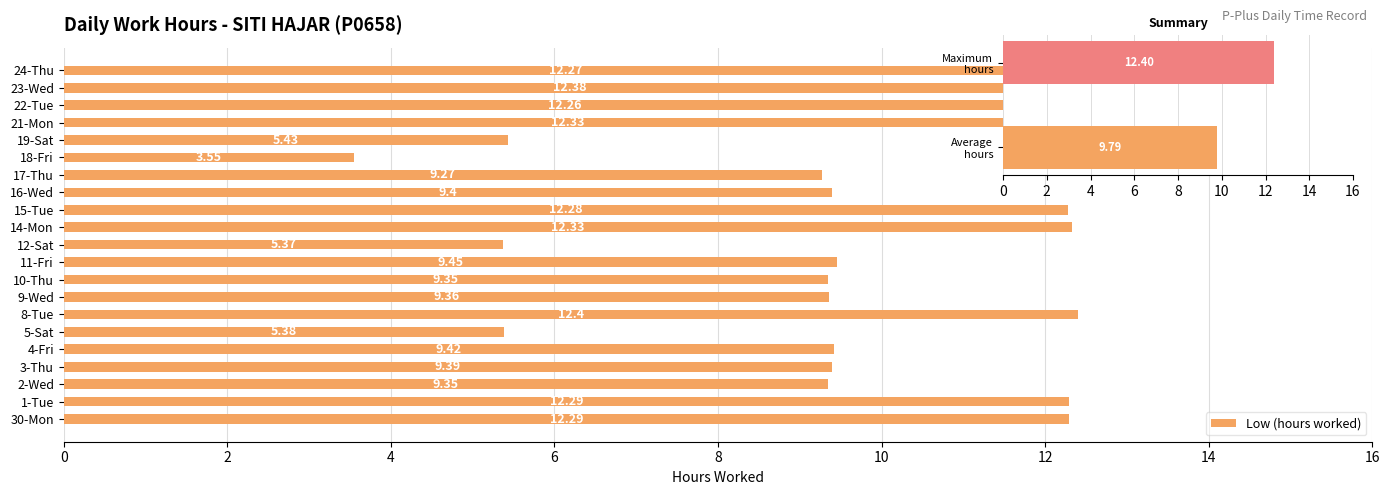

The chart shows a value of 4.4 at 14-Mon. True or false?

False